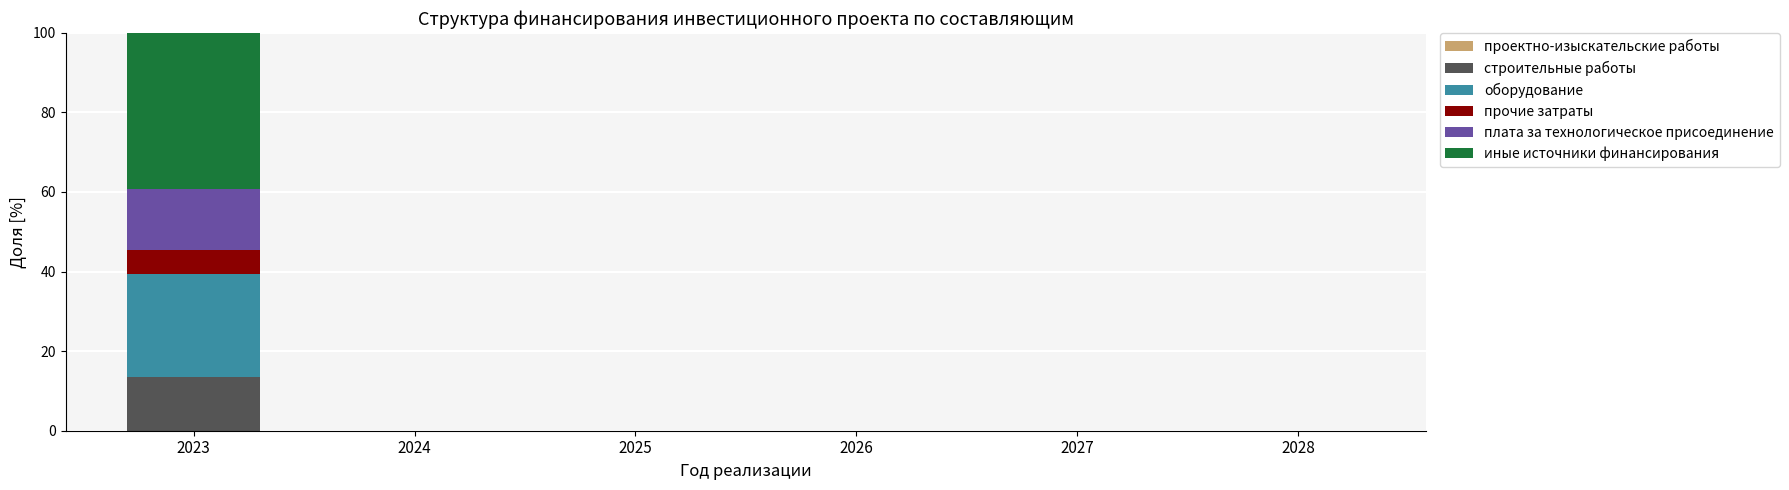

Reading left to right, transcribe the values for строительные работы.

2023=13.4	2024=0.0	2025=0.0	2026=0.0	2027=0.0	2028=0.0